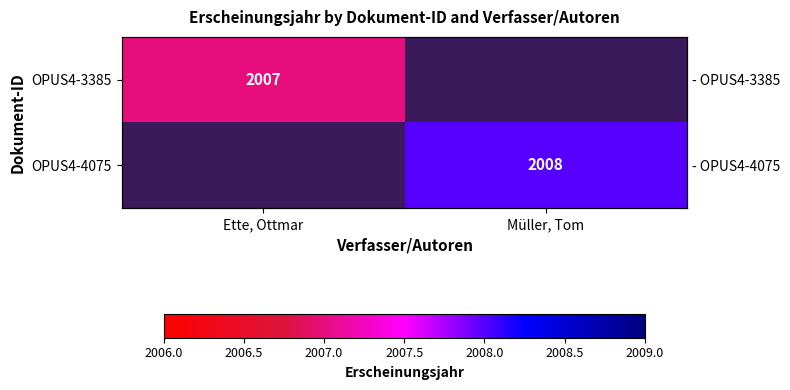

Rank the series at Ette, Ottmar from lowest to highest value.

OPUS4-4075, OPUS4-3385